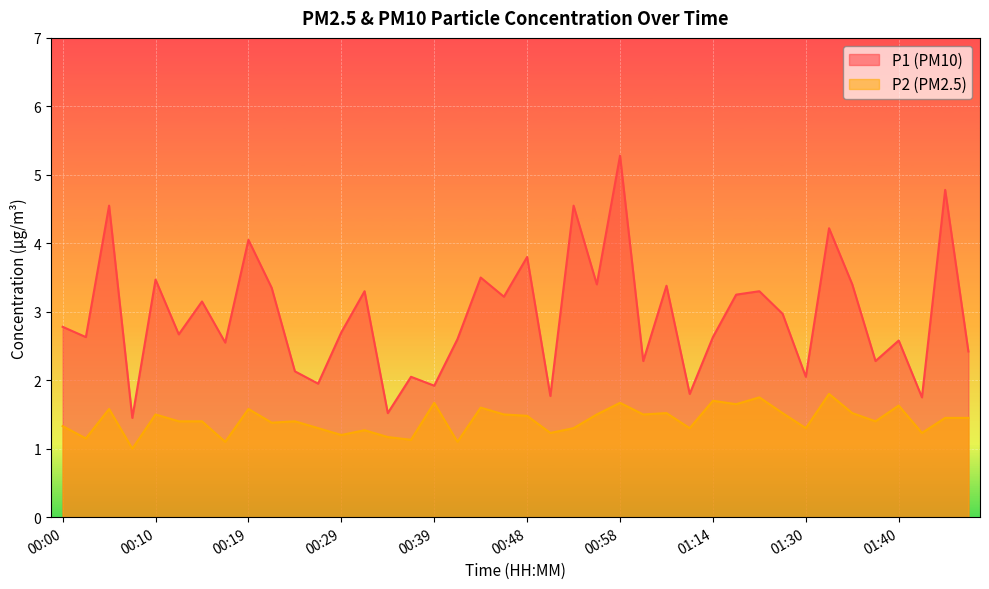

What is the difference between the P1 values at 00:12 and 01:06?

0.9